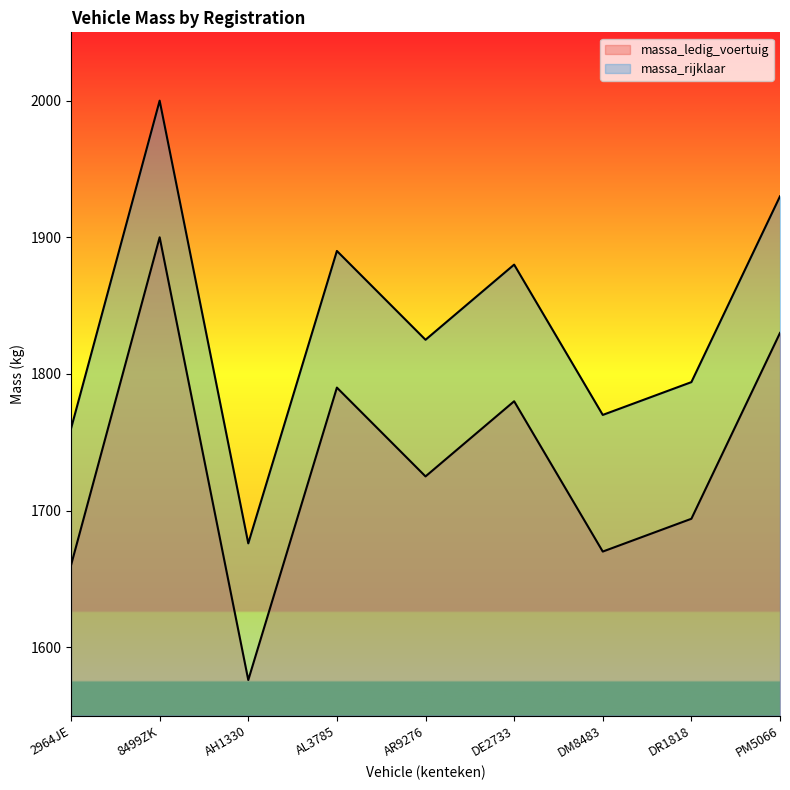

The value of massa_ledig_voertuig at DE2733 is 1780. True or false?

True